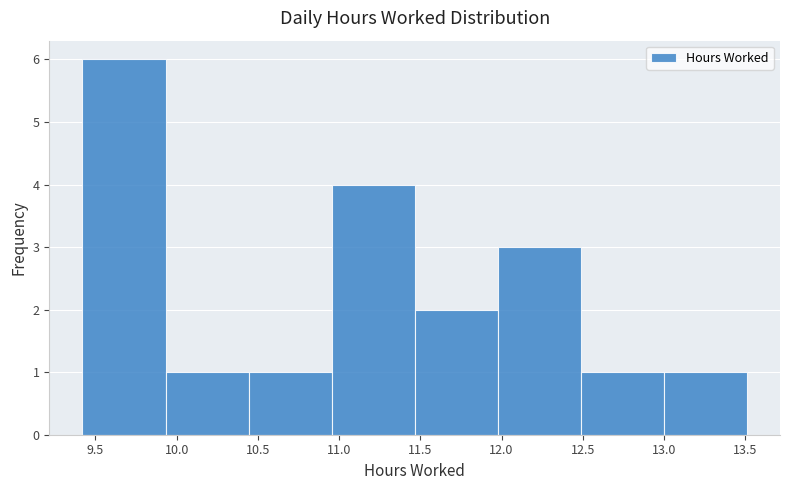

Which range on the x-axis has the tallest bar?

9.40 to 9.95